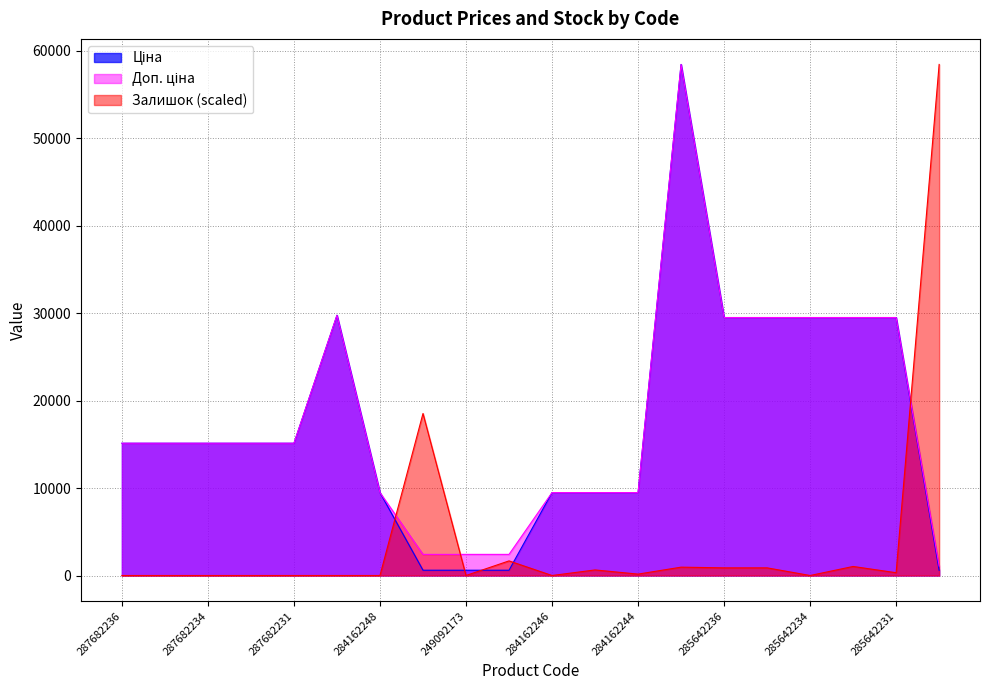

Which series has the largest range (max minus min)?

Залишок (scaled)